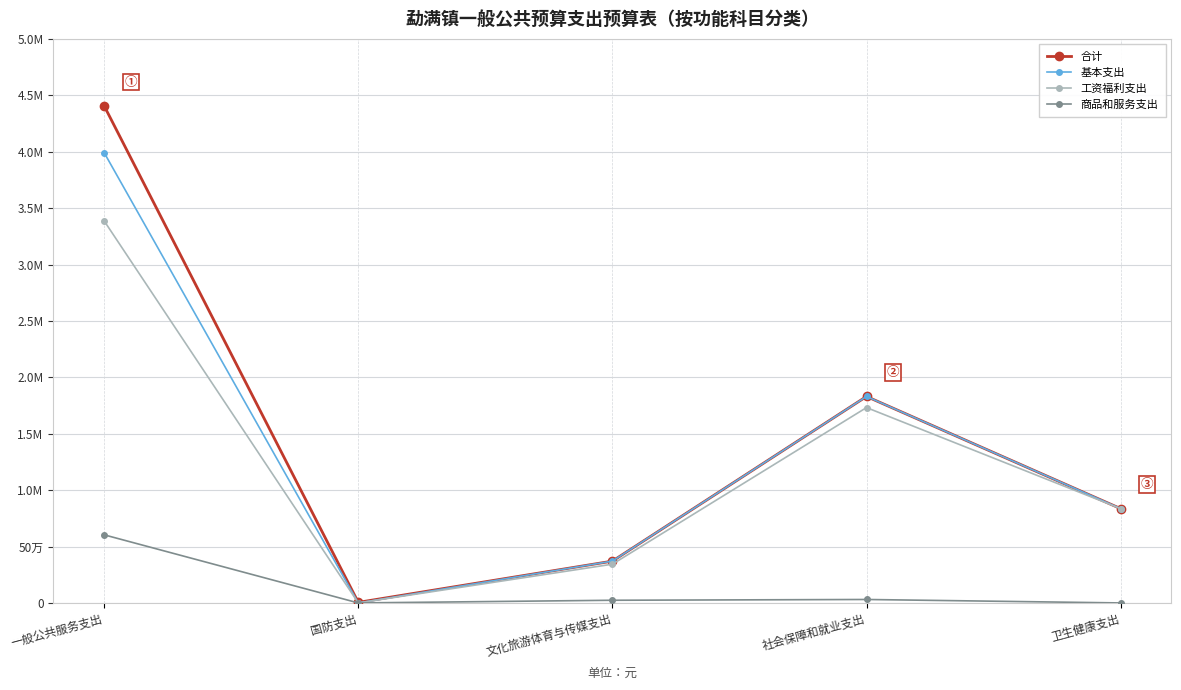

What is the label of the 2nd point from the right?

社会保障和就业支出